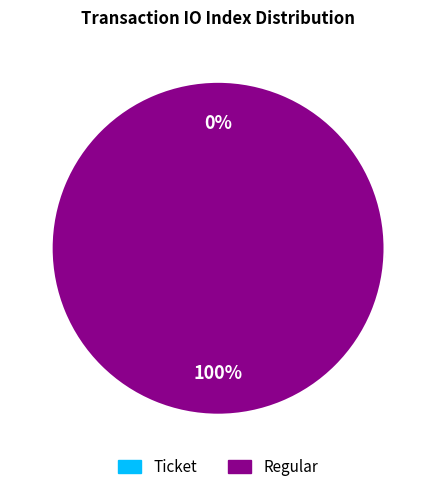

Which category has the smallest portion of the pie?

Ticket